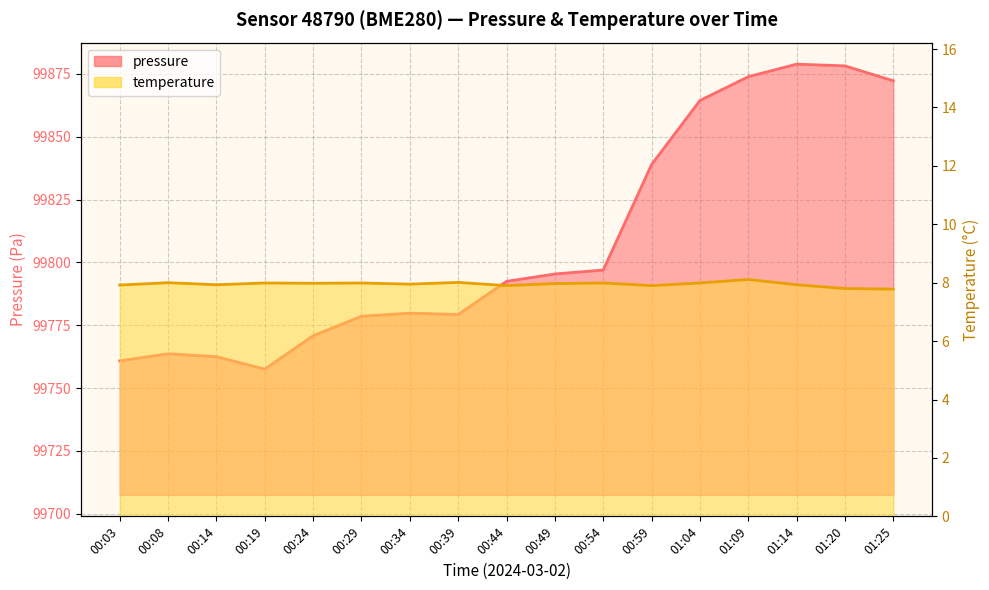

What is the average value of the pressure series?

99808.5